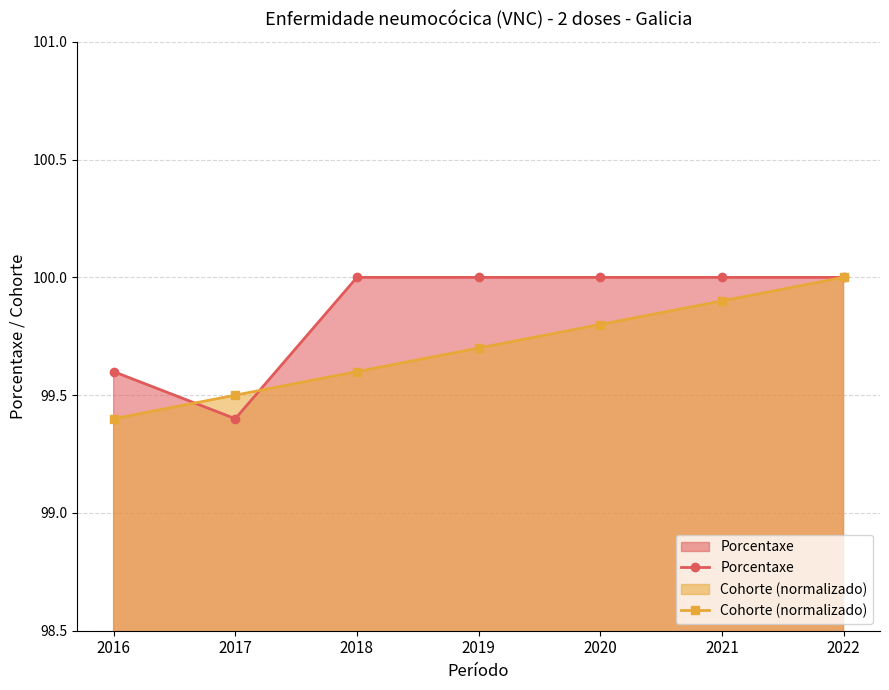

What is the minimum value shown in the chart?

99.4